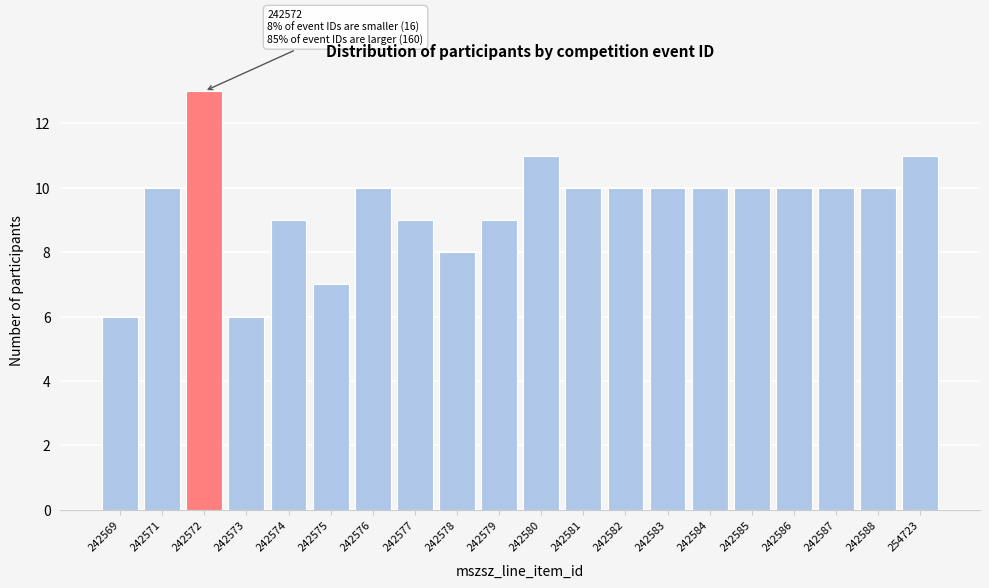

Reading right to left, list all the values displayed in this chart.

11	10	10	10	10	10	10	10	10	11	9	8	9	10	7	9	6	13	10	6